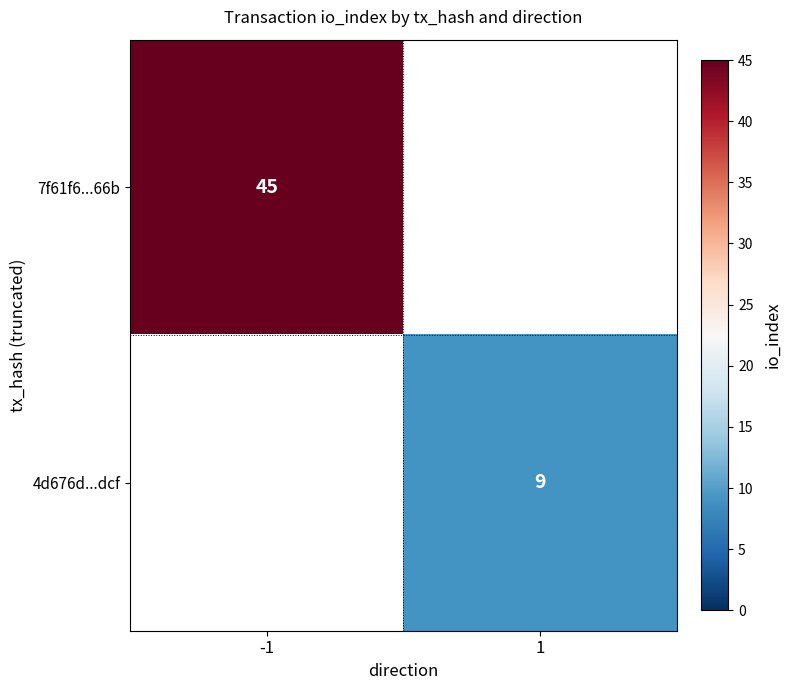

The 7f61f6...66b series shows 45 at -1. True or false?

True